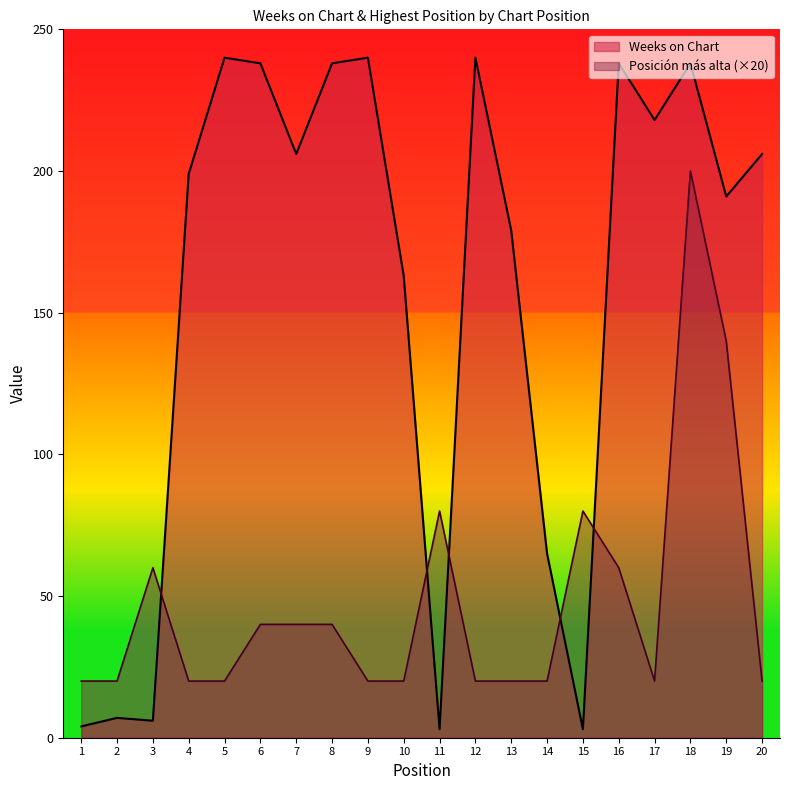

Which series has the largest total across all categories?

Weeks on Chart